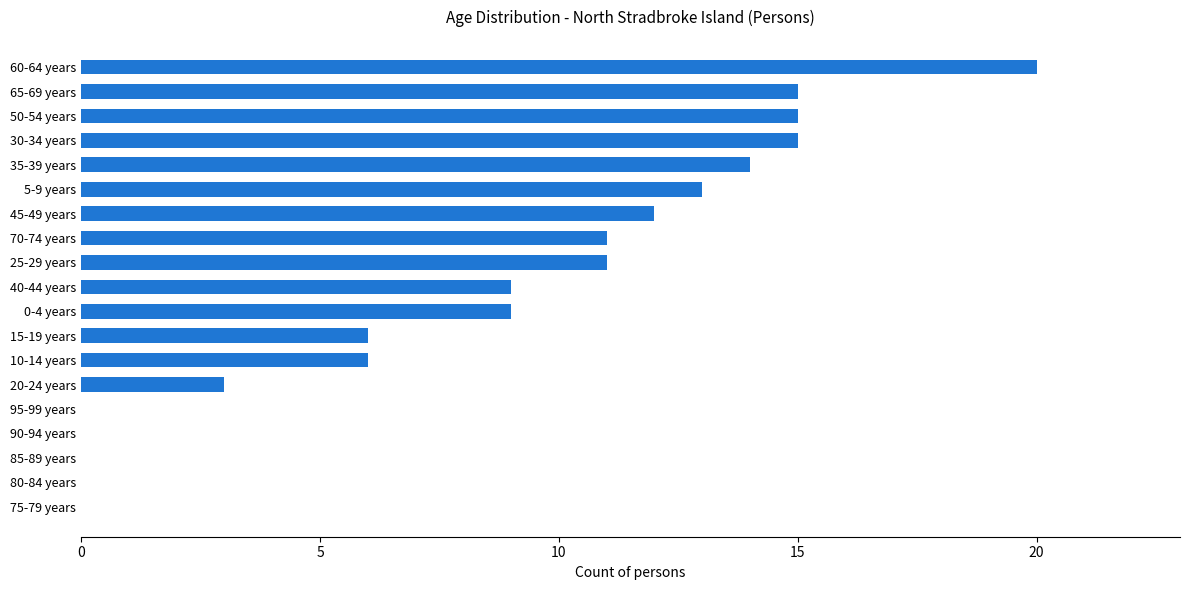

What is the sum of all values?

159